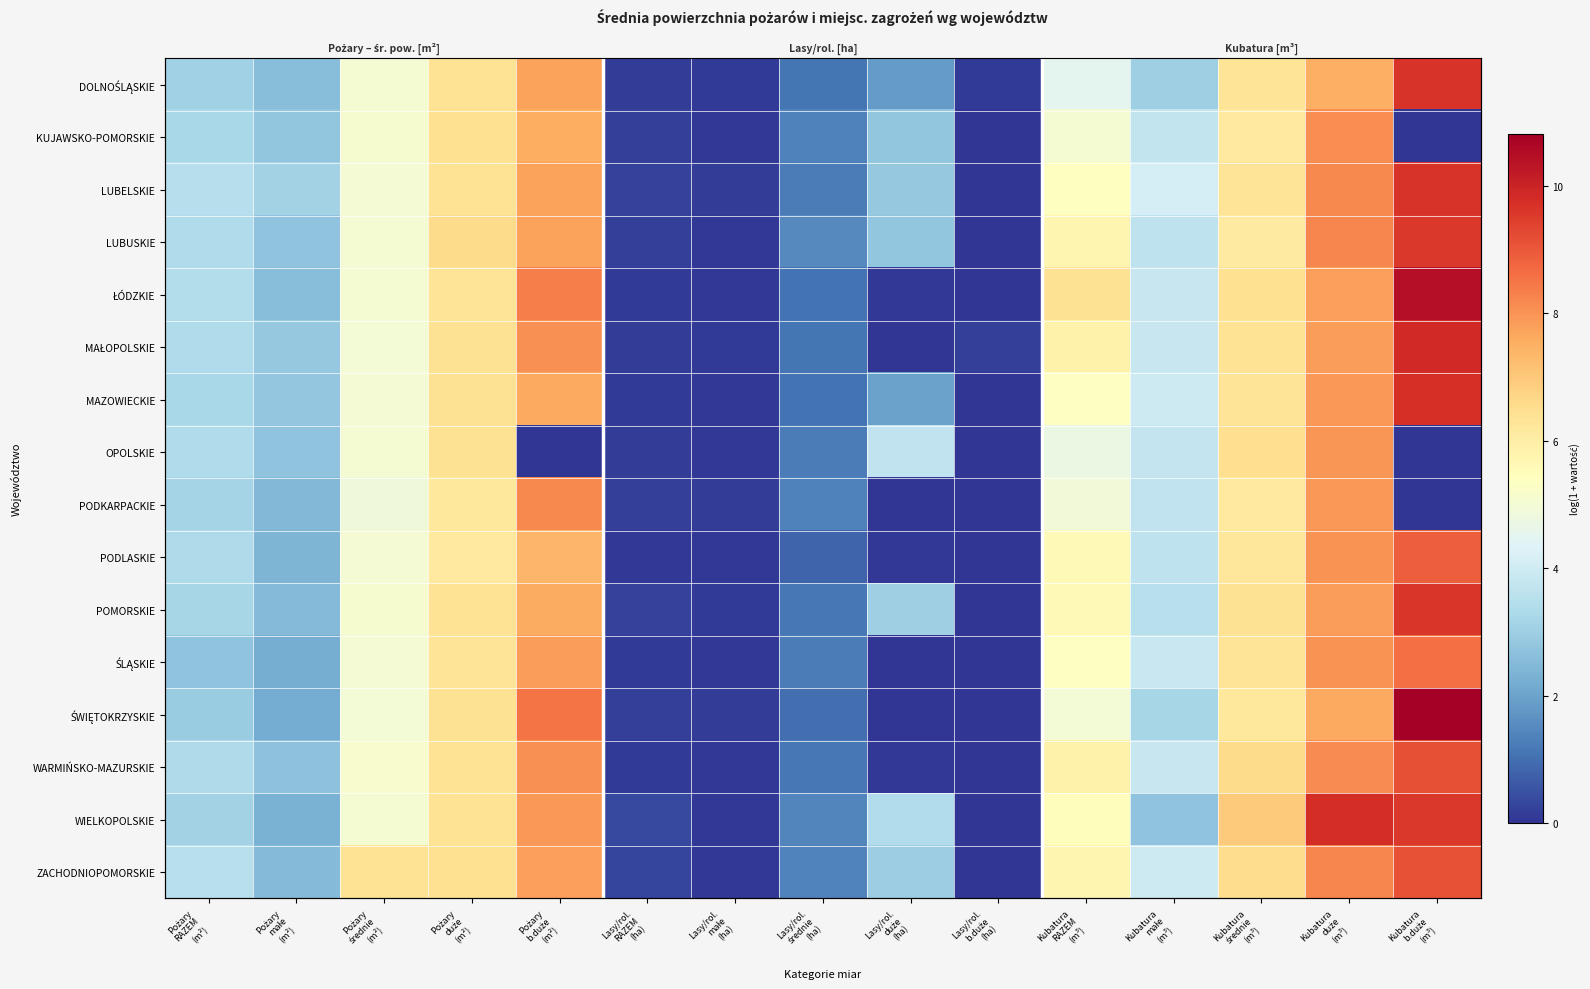

What is the difference between the second highest and second lowest values in the DOLNOŚLĄSKIE series?

7.6